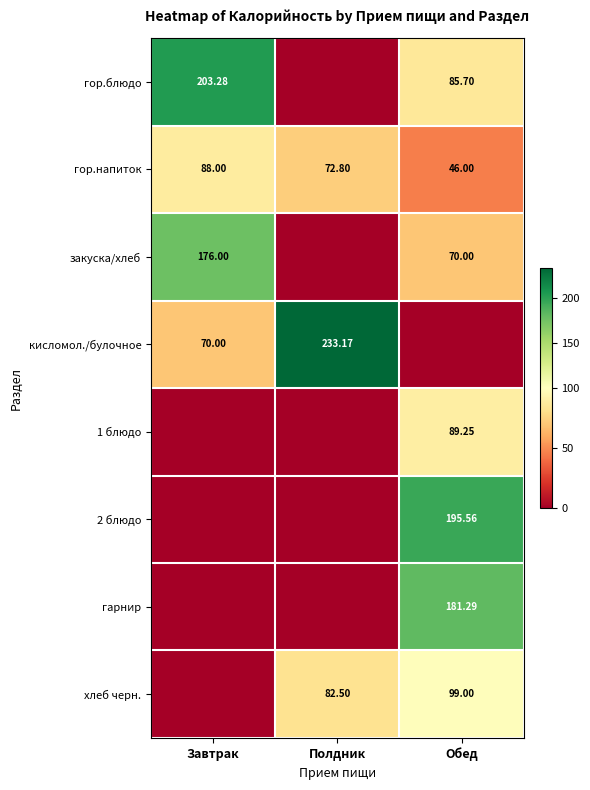

Is the value of кисломол./булочное at Полдник greater than the value of хлеб черн. at Обед?

Yes